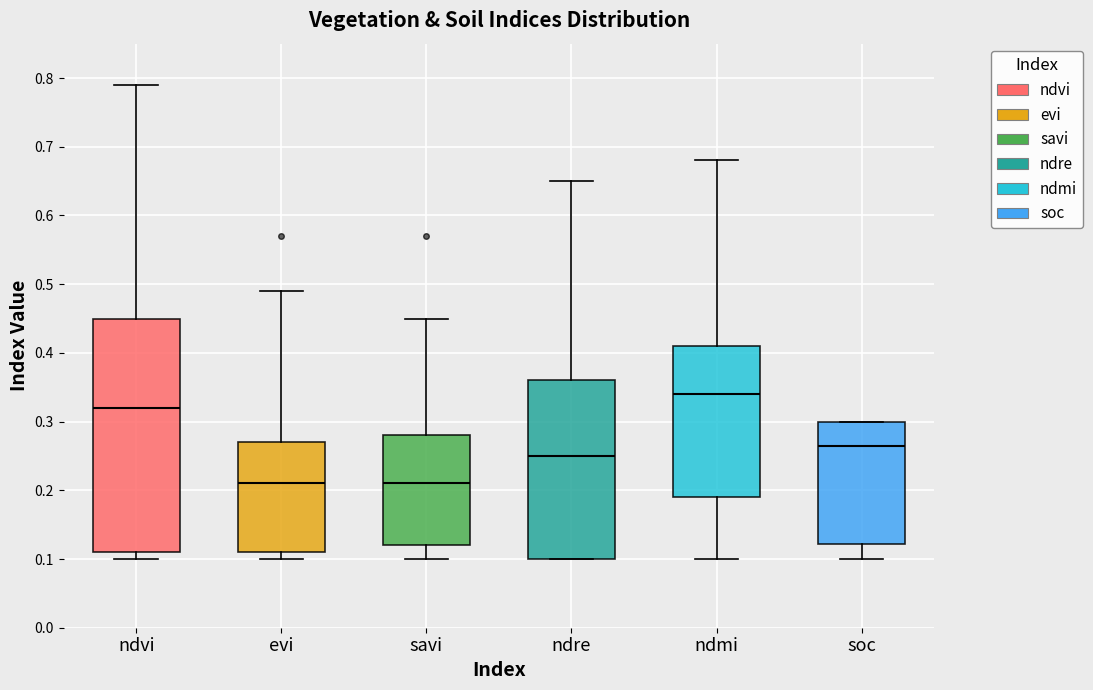

Which box's median line is the highest?

ndmi